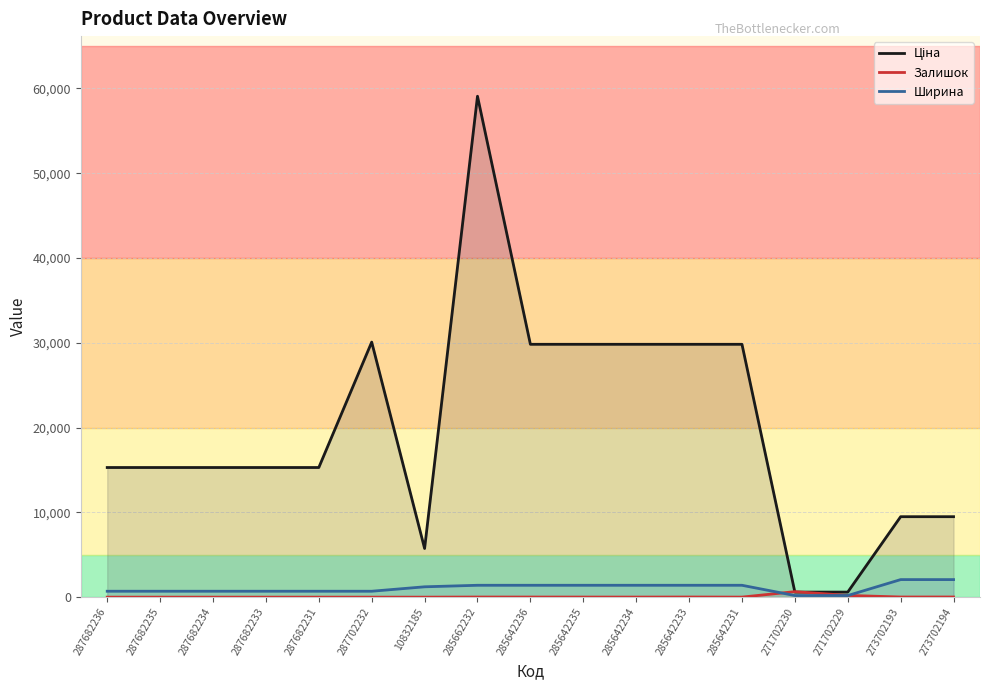

List the series in order of their peak value, highest first.

Ціна, Ширина, Залишок